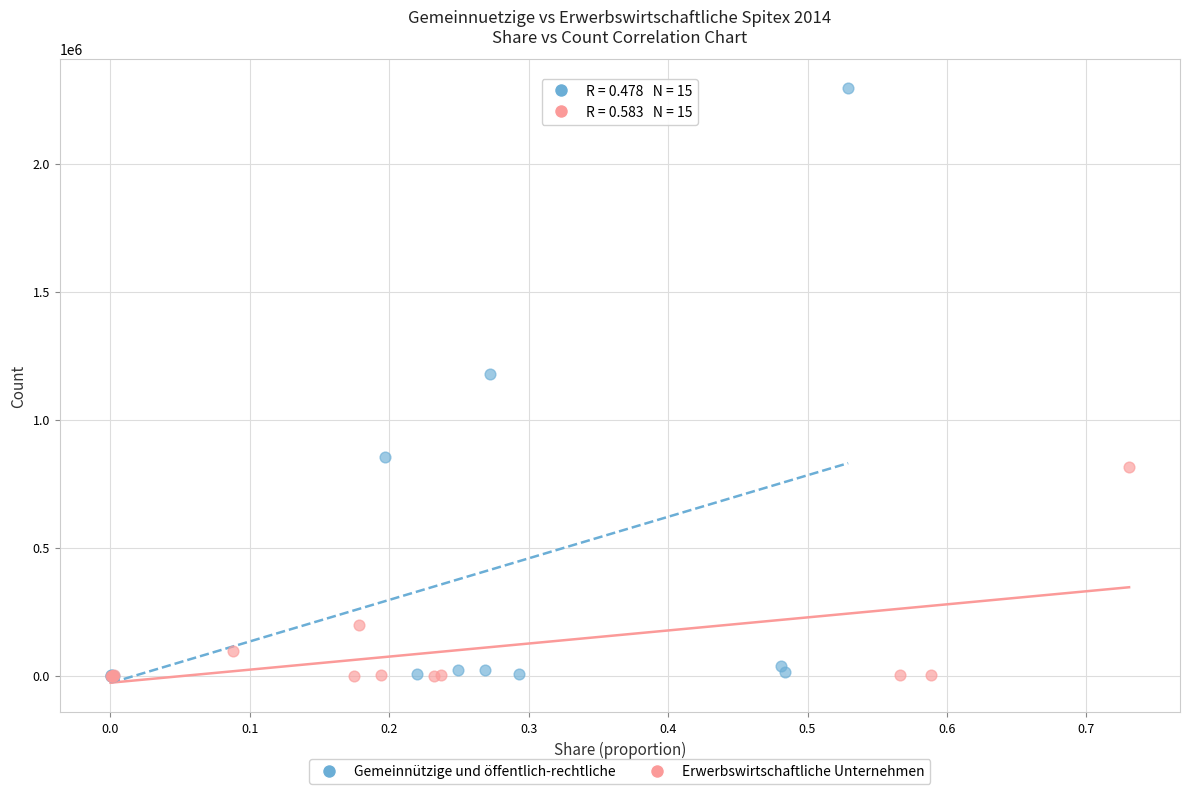

Which series has the largest Y range (max minus min)?

Gemeinnützige und öffentlich-rechtliche